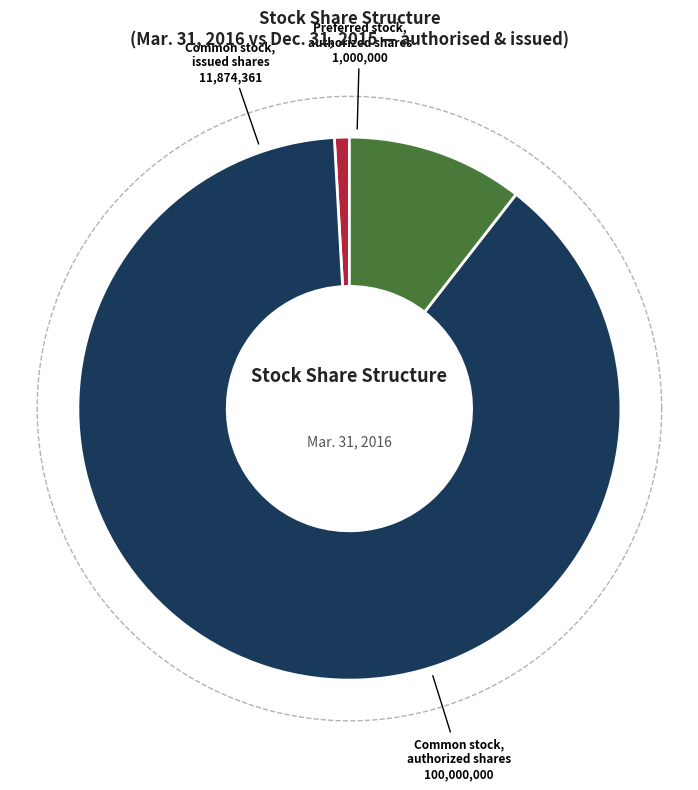

To the nearest percent, what percentage of the pie is Common stock, authorized shares?

89%